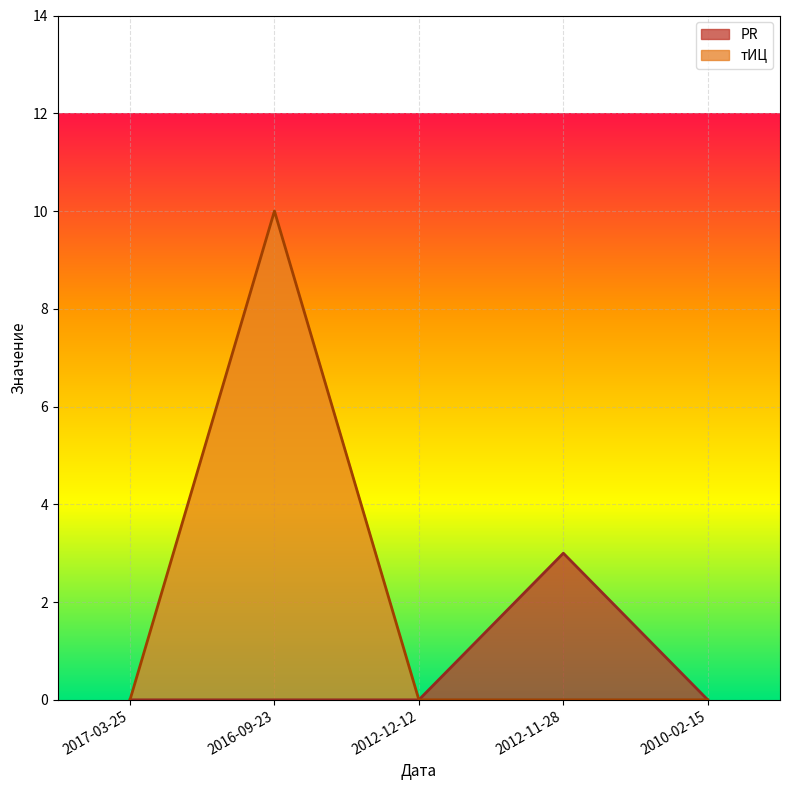

Is the value of тИЦ at 2012-11-28 greater than the value of PR at 2012-11-28?

No